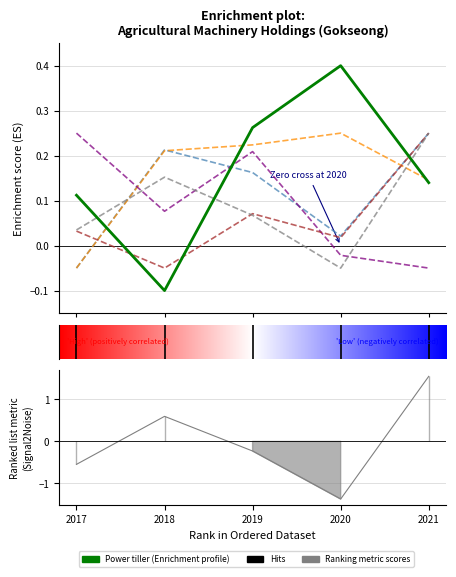

Where is the first local maximum for Power tiller?

2020